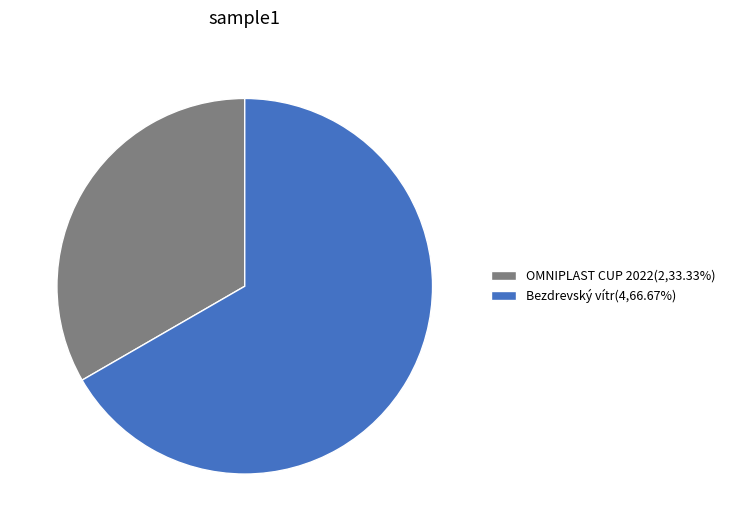

Is it true that OMNIPLAST CUP 2022 is 43% of the pie?

False